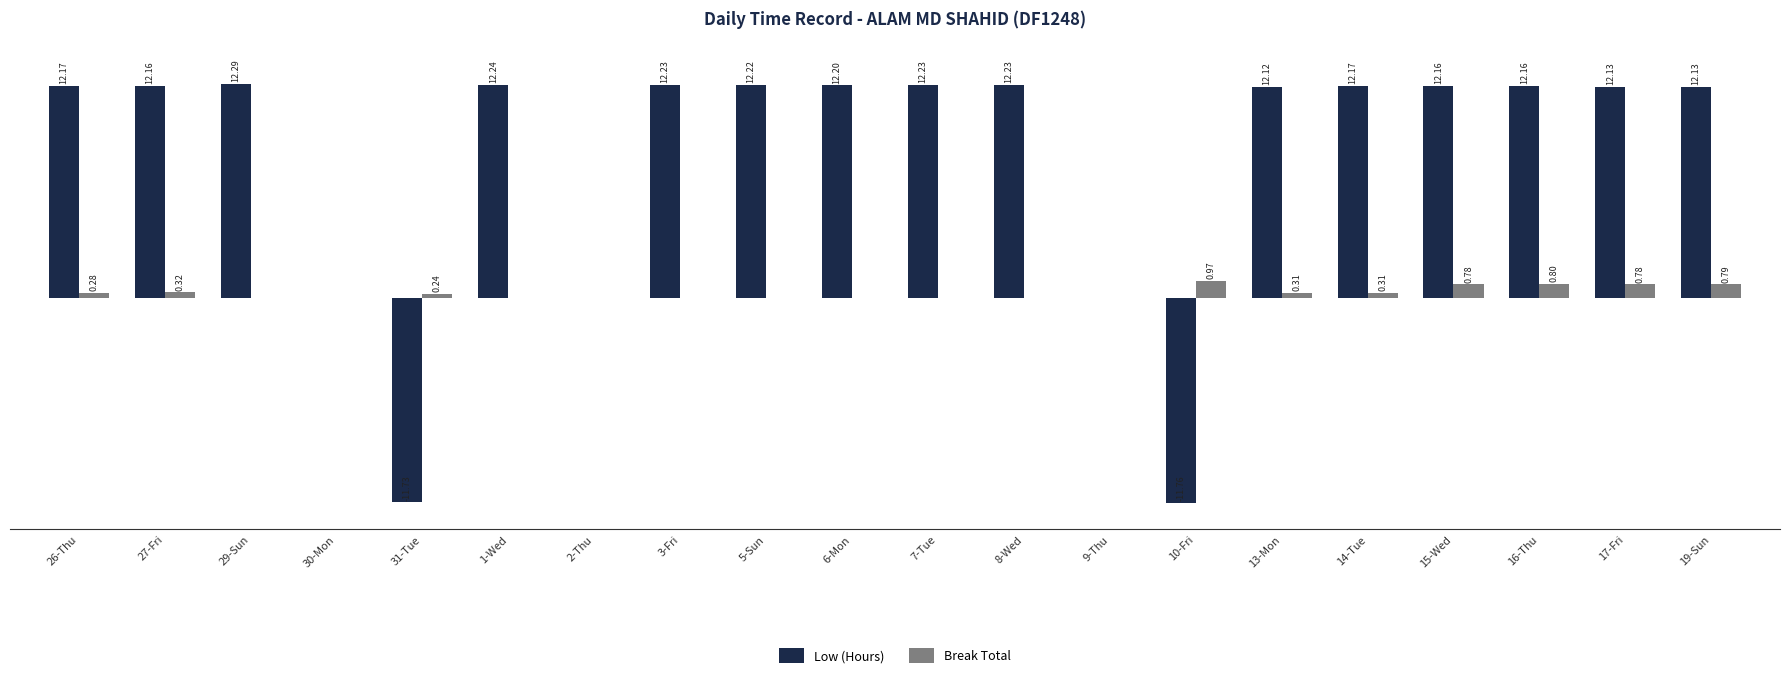

At which category is the sum across all series the highest?

16-Thu